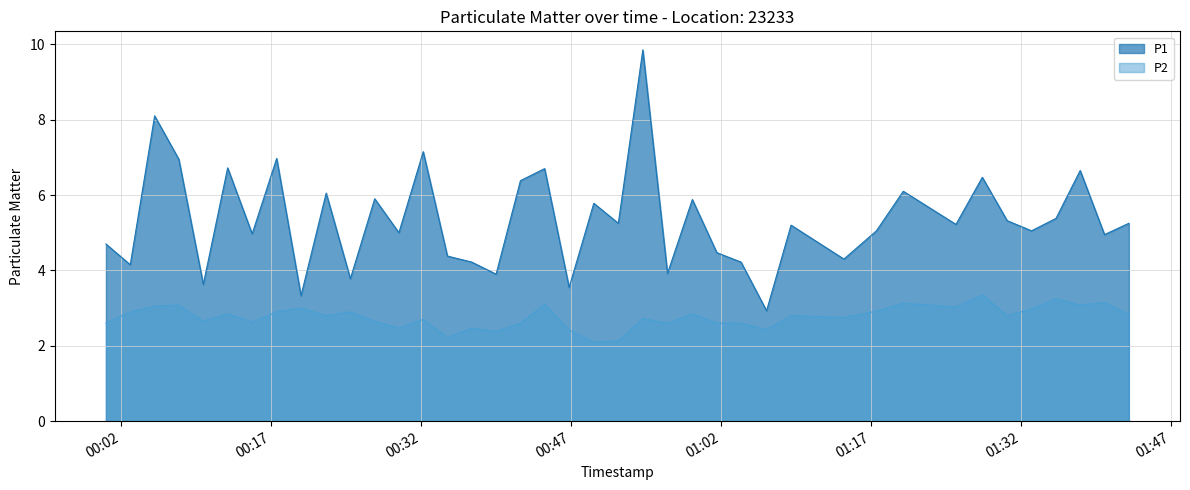

Rank the series at 00:32 from highest to lowest value.

P1, P2